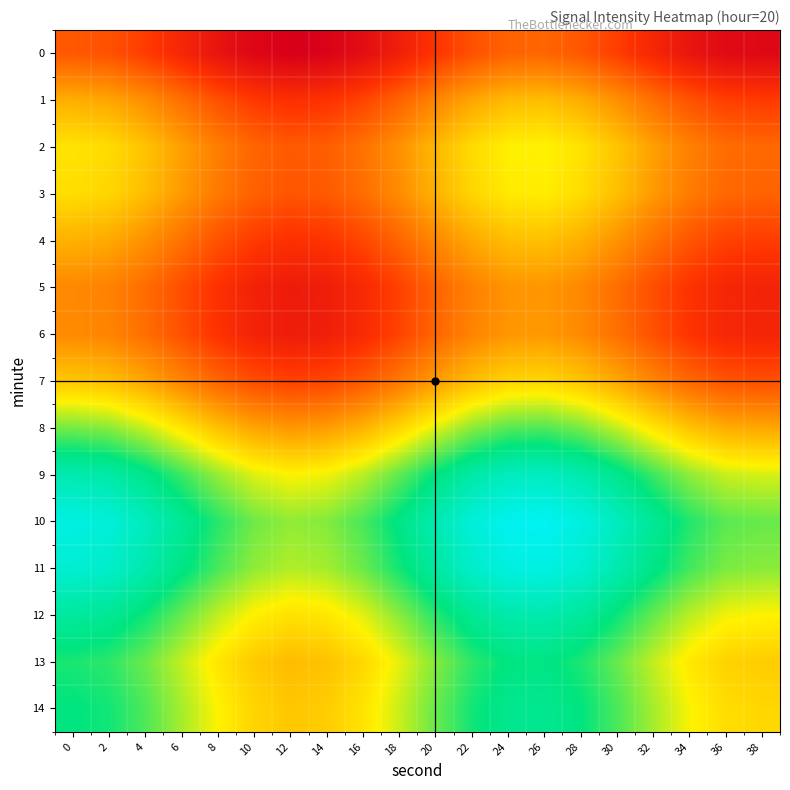

What is the difference between the highest and lowest values at 10?

36.6